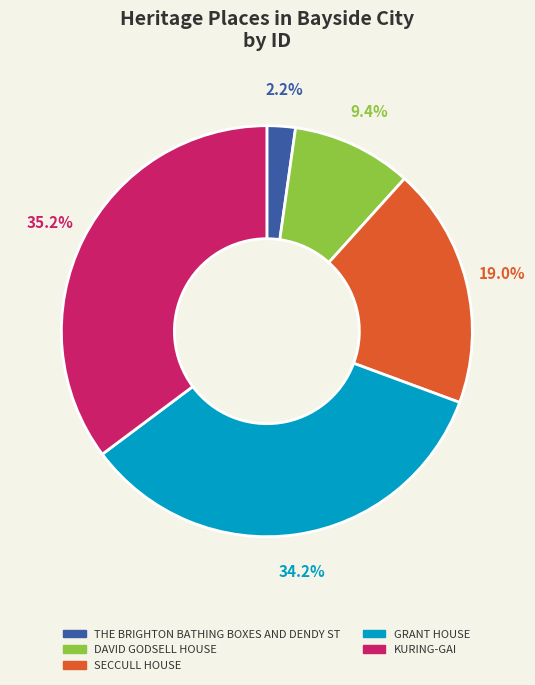

Rank the categories by value from lowest to highest.

THE BRIGHTON BATHING BOXES AND DENDY ST, DAVID GODSELL HOUSE, SECCULL HOUSE, GRANT HOUSE, KURING-GAI